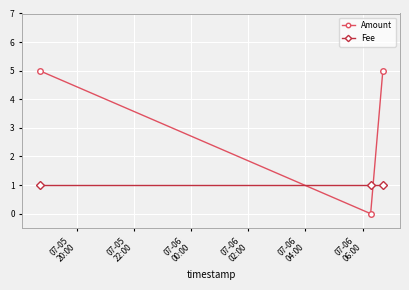

Which series has the largest range (max minus min)?

Amount